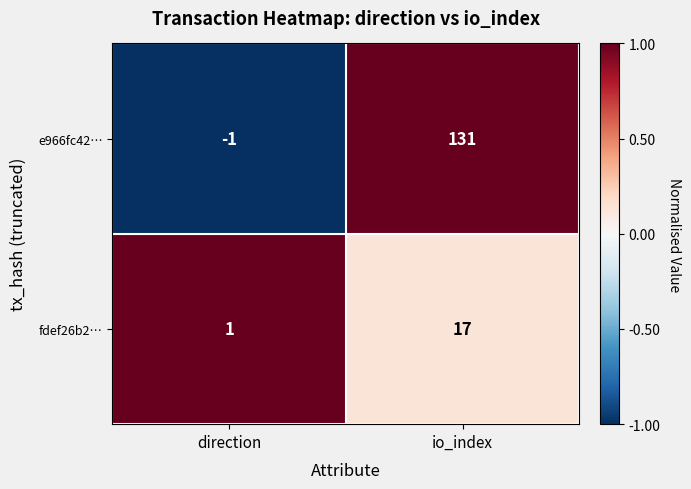

How many data points does each series have?

2